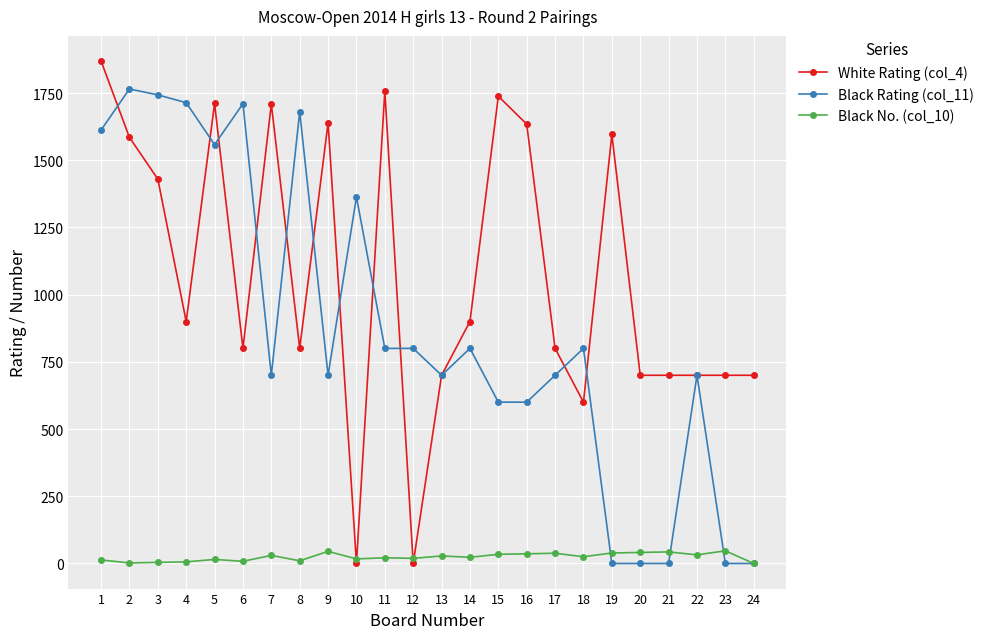

What value does the White Rating (col_4) series have at 24?

700